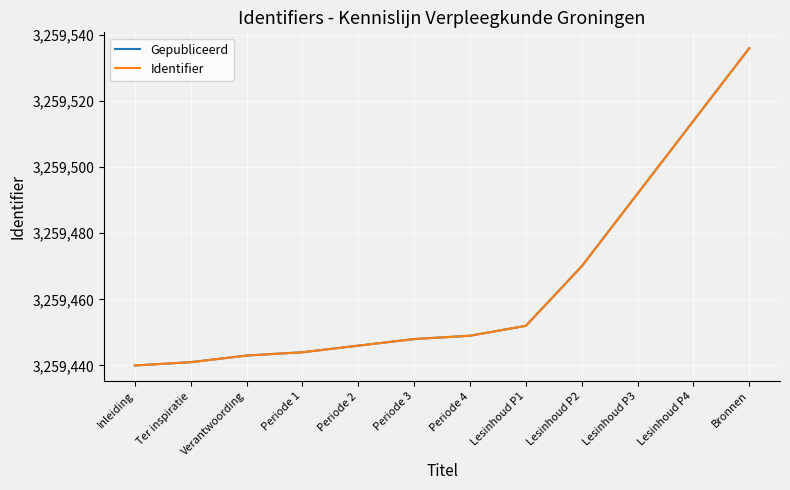

Is this an area chart (filled region under the line)?

No